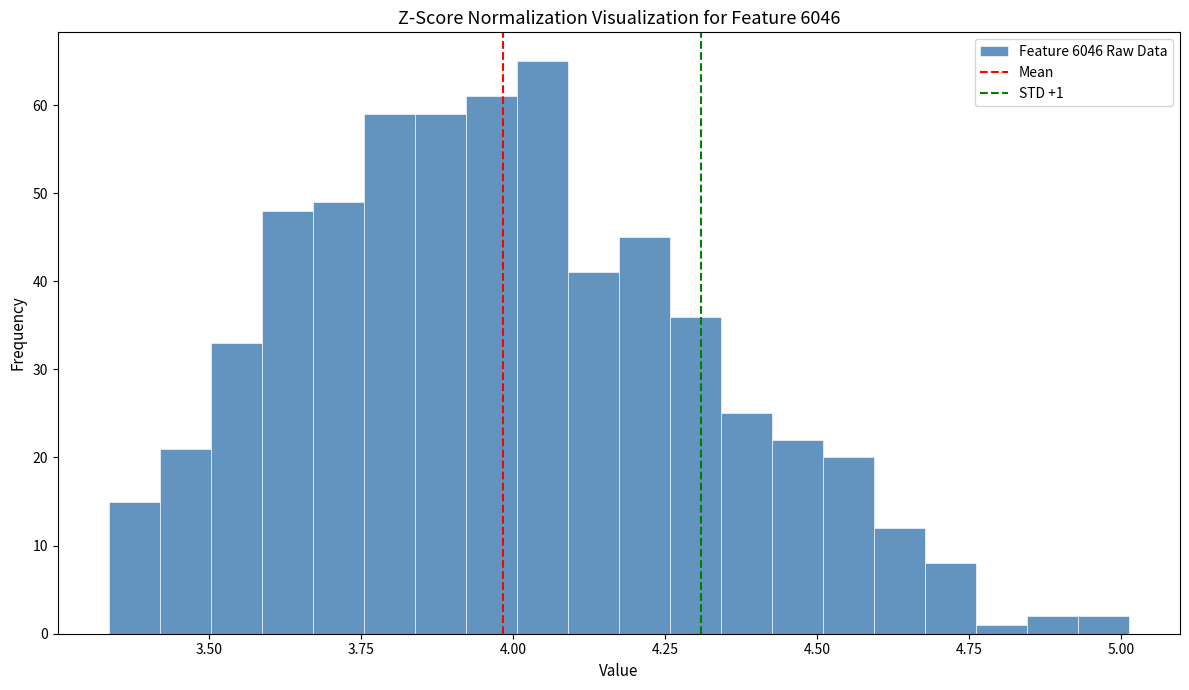

Read against the x-axis, roughly where is the centre of the tallest bar?

4.05